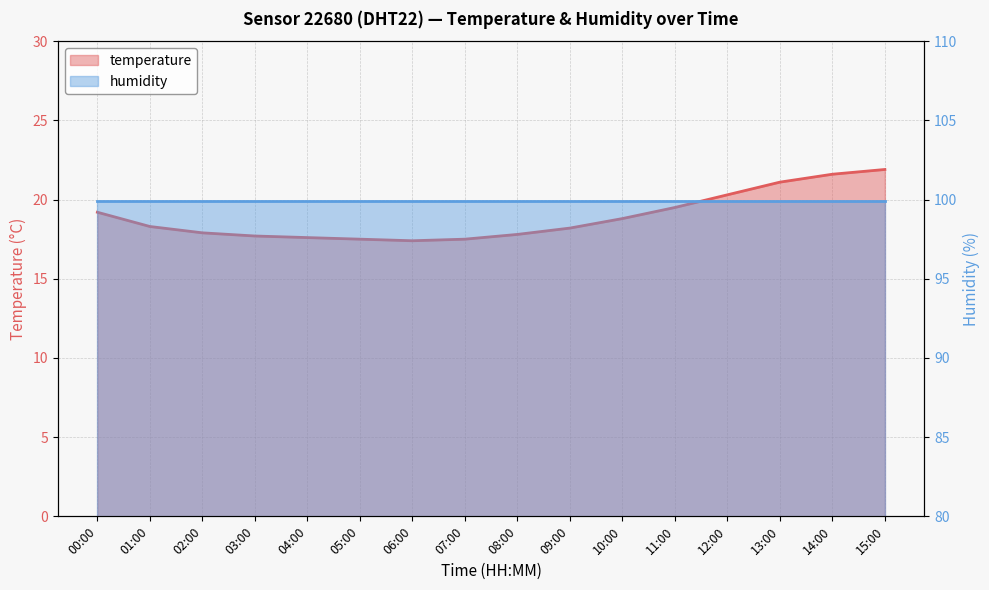

List the labels in order of value, largest first.

15:00, 14:00, 13:00, 12:00, 11:00, 00:00, 10:00, 01:00, 09:00, 02:00, 08:00, 03:00, 04:00, 05:00, 07:00, 06:00